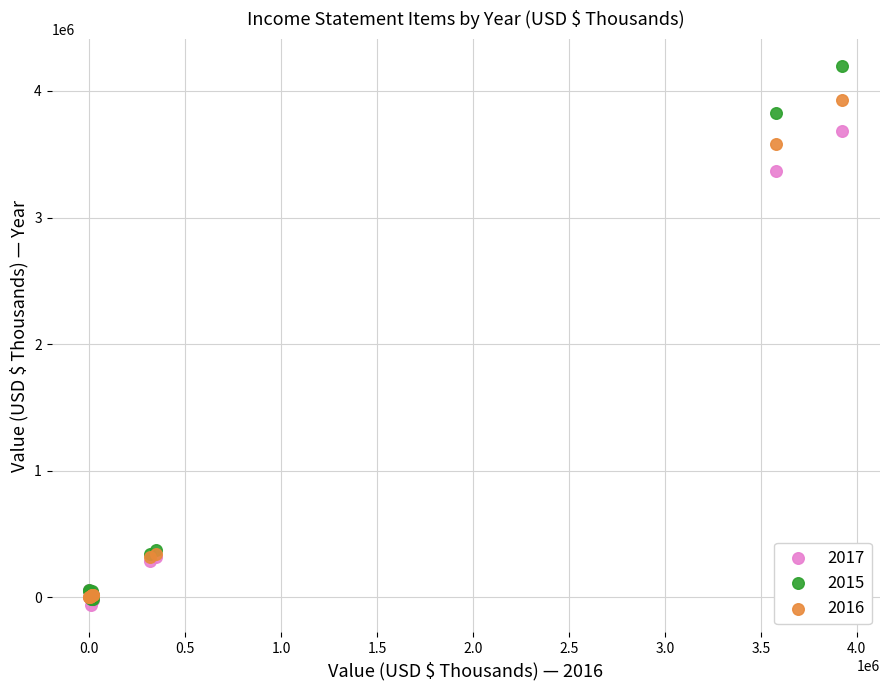

Which series reaches the minimum Y coordinate?

2017